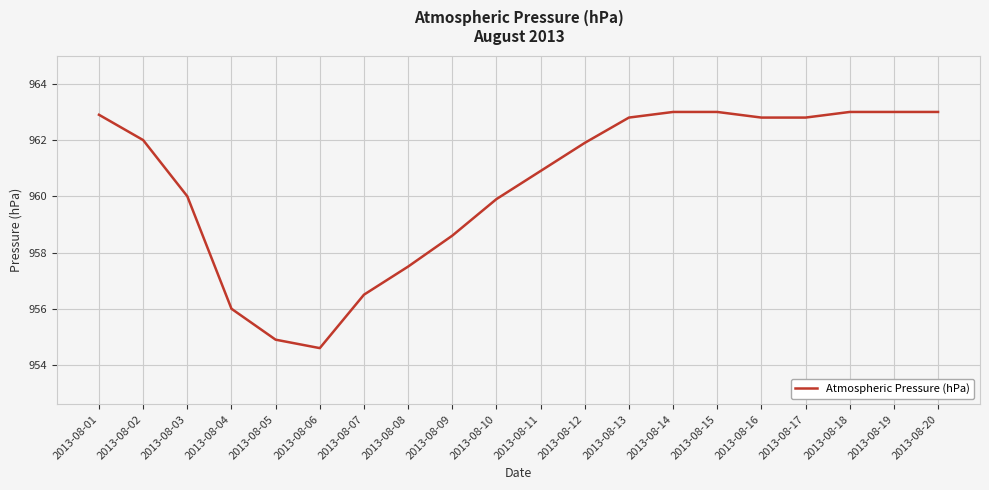

Approximately how many times larger is the value at 2013-08-05 compared to 2013-08-07?

1.0